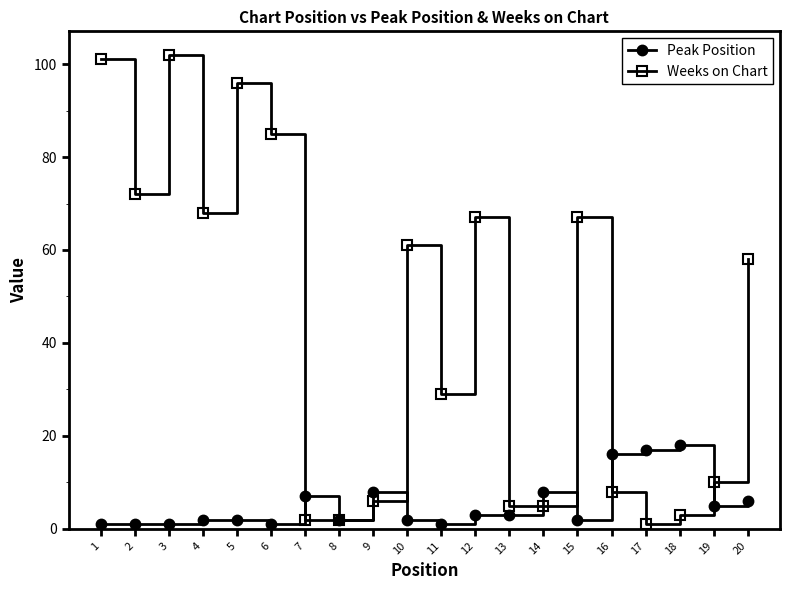

At how many categories does at least one series exceed 20?

11